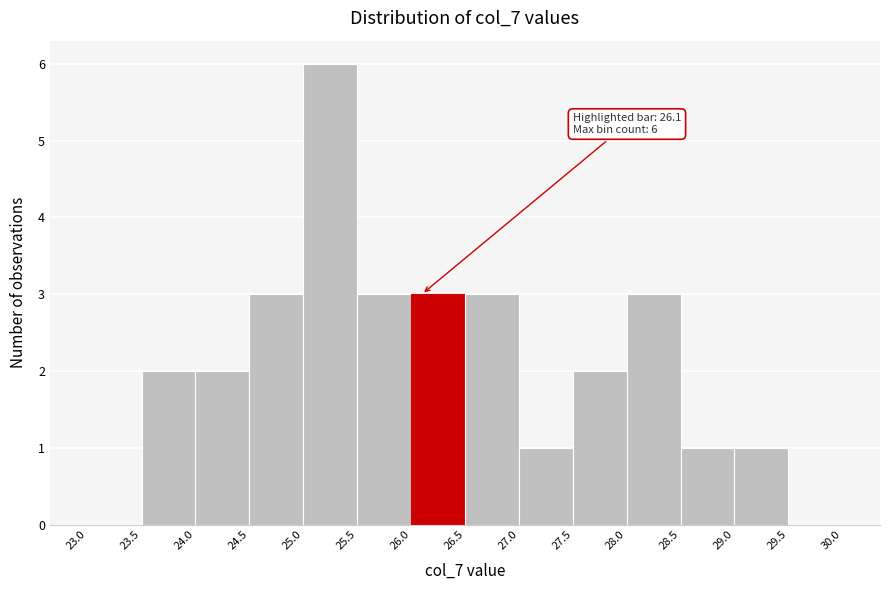

Over which range of the x-axis is the bar tallest?

25.0 to 25.5